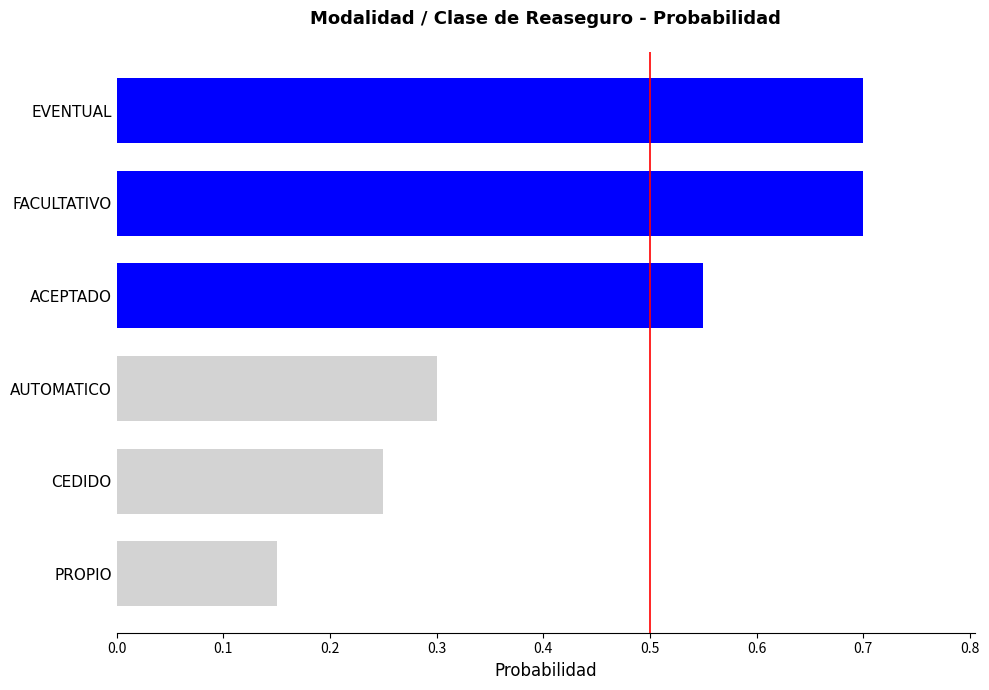

What is the average value?

0.4